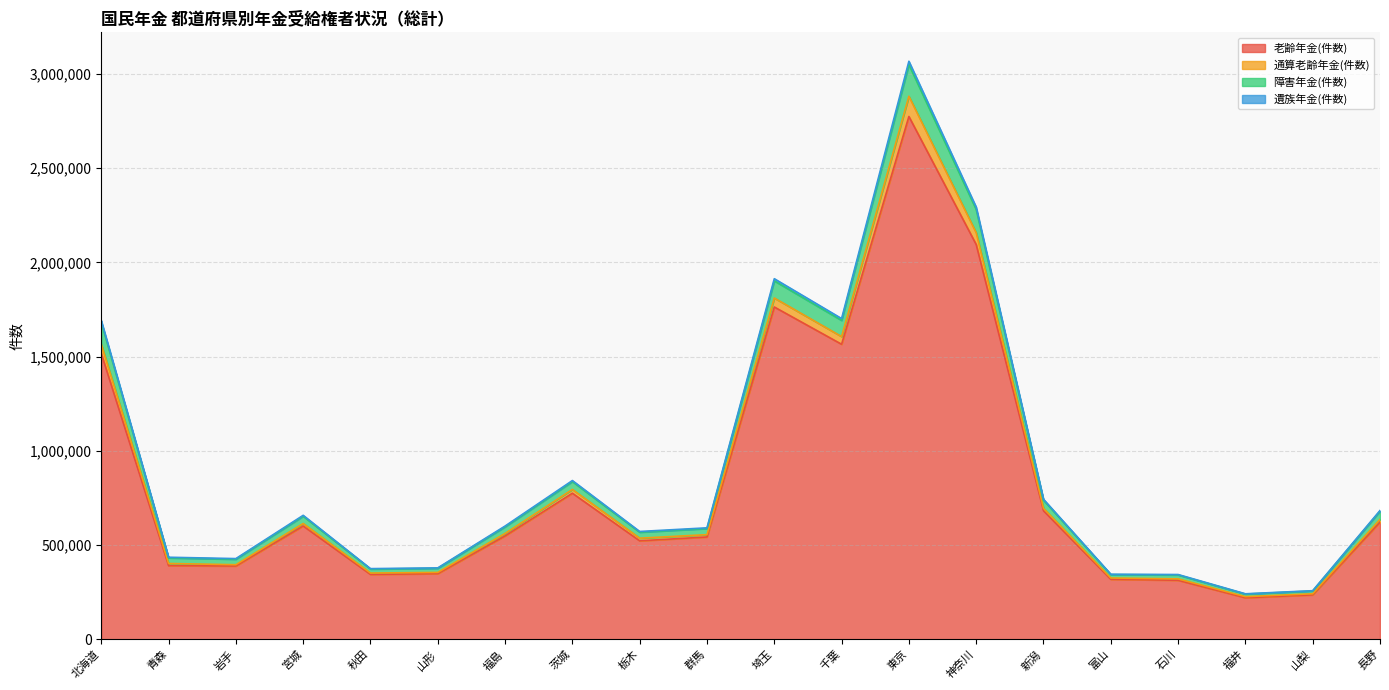

Is the value of 遺族年金(件数) at 北海道 greater than the value of 老齢年金(件数) at 埼玉?

No